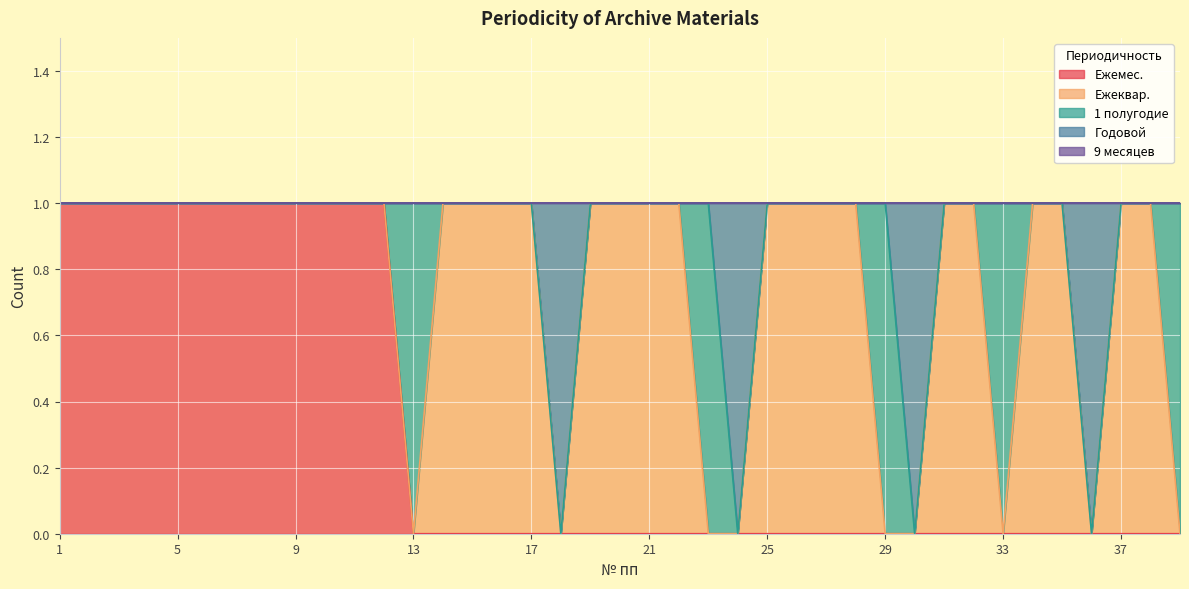

Does the chart display data point markers on the line(s)?

No